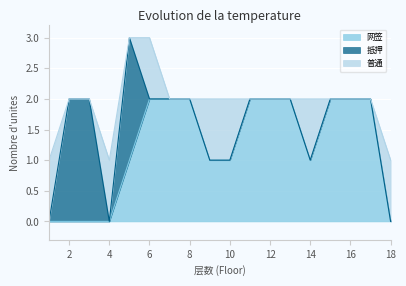

Reading right to left, transcribe all the data shown in this chart.

网签: 0	2	2	2	1	2	2	2	1	1	2	2	2	1	0	0	0	0
抵押: 0	0	0	0	0	0	0	0	0	0	0	0	0	2	0	2	2	0
普通: 1	0	0	0	1	0	0	0	1	1	0	0	1	0	1	0	0	1